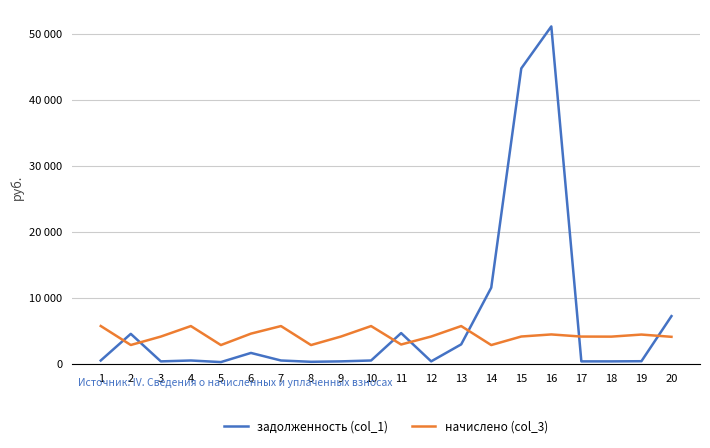

What are all the series names shown in the legend?

задолженность (col_1), начислено (col_3)